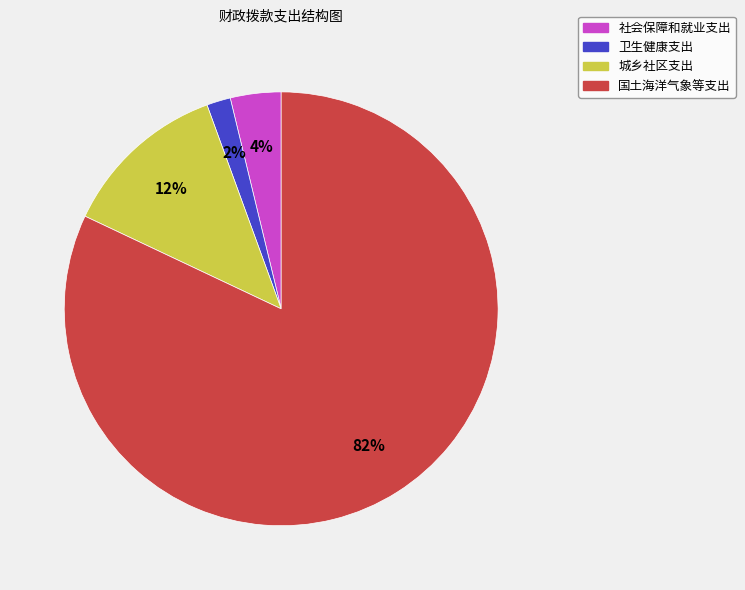

Between 社会保障和就业支出 and 卫生健康支出, which is larger?

社会保障和就业支出